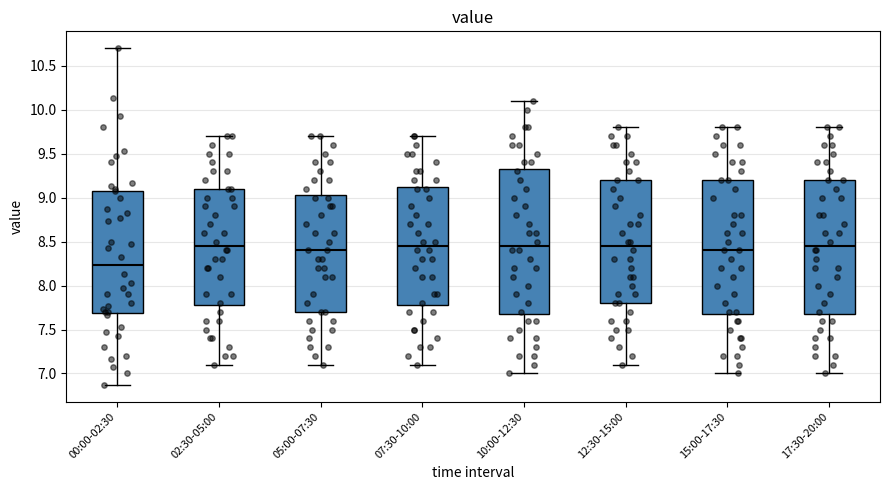

Reading left to right, read every box against the y-axis: the position of its median line, the range the box covers, and the ends of its whiskers. The values are not printed on the chart, so give them approximately, as read against the axis.

00:00-02:30: median 8.25, box 7.70 to 9.10, whiskers 6.85 to 10.70
02:30-05:00: median 8.45, box 7.80 to 9.10, whiskers 7.10 to 9.70
05:00-07:30: median 8.40, box 7.70 to 9.05, whiskers 7.10 to 9.70
07:30-10:00: median 8.45, box 7.80 to 9.15, whiskers 7.10 to 9.70
10:00-12:30: median 8.45, box 7.70 to 9.35, whiskers 7.00 to 10.10
12:30-15:00: median 8.45, box 7.80 to 9.20, whiskers 7.10 to 9.80
15:00-17:30: median 8.40, box 7.70 to 9.20, whiskers 7.00 to 9.80
17:30-20:00: median 8.45, box 7.70 to 9.20, whiskers 7.00 to 9.80